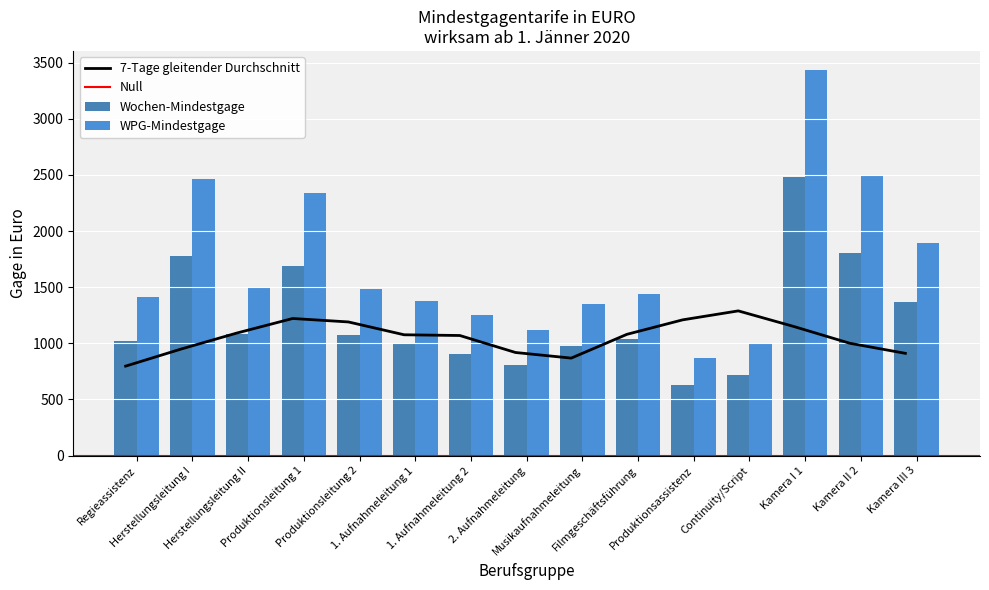

Reading left to right, what are all the values shown in this chart?

Wochen-Mindestgage: Regieassistenz=1020.9	Herstellungsleitung I=1776.9	Herstellungsleitung II=1086.2	Produktionsleitung 1=1690.0	Produktionsleitung 2=1069.4	1. Aufnahmeleitung 1=996.6	1. Aufnahmeleitung 2=904.7	2. Aufnahmeleitung=805.6	Musikaufnahmeleitung=976.6	Filmgeschäftsführung=1040.9	Produktionsassistenz=630.4	Continuity/Script=719.9	Kamera I 1=2478.4	Kamera II 2=1807.5	Kamera III 3=1365.7
WPG-Mindestgage: Regieassistenz=1413.9	Herstellungsleitung I=2461.0	Herstellungsleitung II=1504.4	Produktionsleitung 1=2340.7	Produktionsleitung 2=1481.1	1. Aufnahmeleitung 1=1380.3	1. Aufnahmeleitung 2=1253.0	2. Aufnahmeleitung=1115.7	Musikaufnahmeleitung=1352.5	Filmgeschäftsführung=1441.6	Produktionsassistenz=873.1	Continuity/Script=997.1	Kamera I 1=3432.6	Kamera II 2=2503.3	Kamera III 3=1891.5